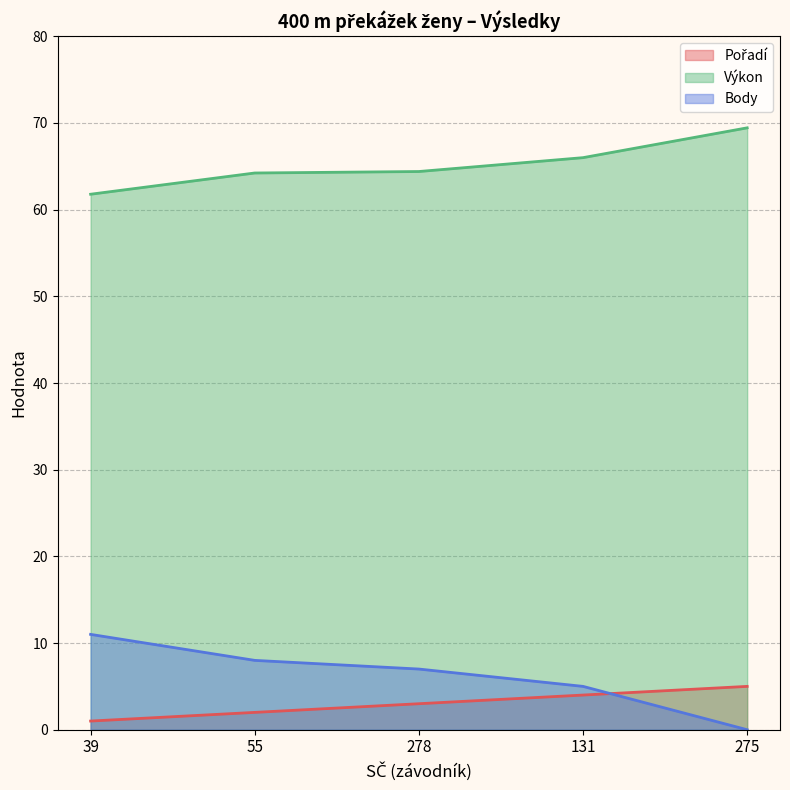

At which category is the sum across all series the highest?

131